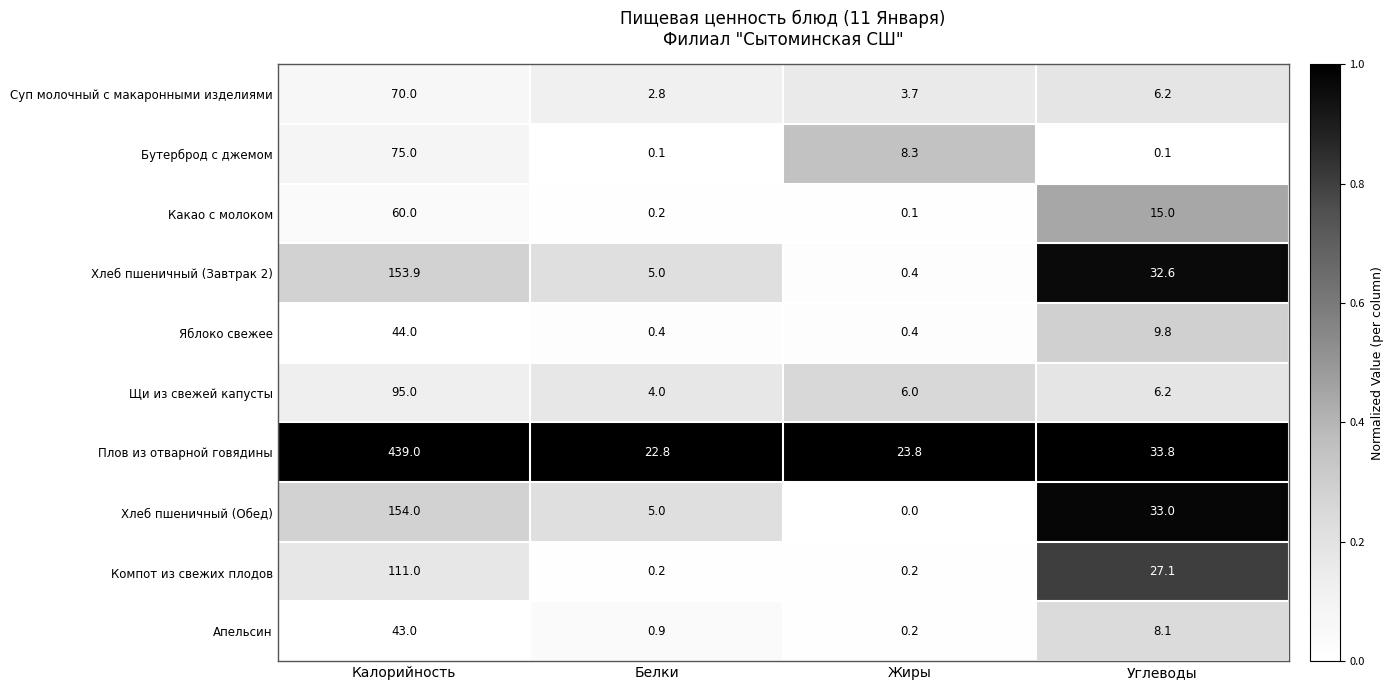

Which category has the highest value across all series?

Калорийность